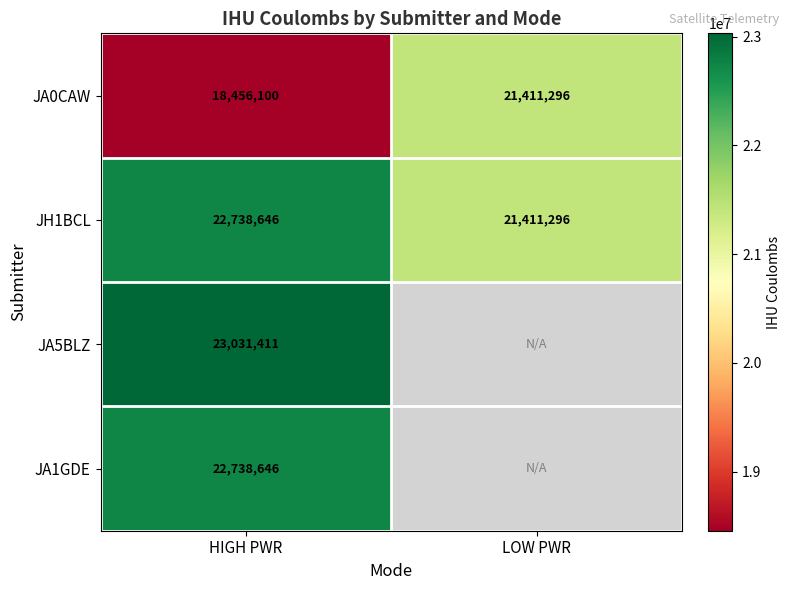

Between HIGH PWR and LOW PWR, which is larger?

LOW PWR